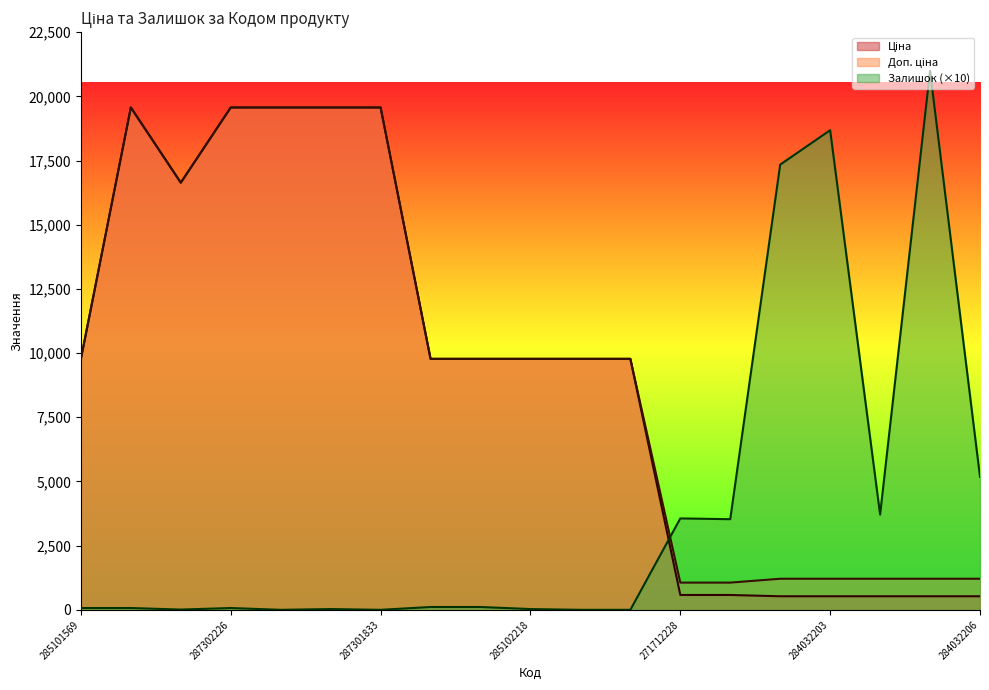

What is the difference between the maximum and second lowest values in the Доп. ціна series?

18504.9